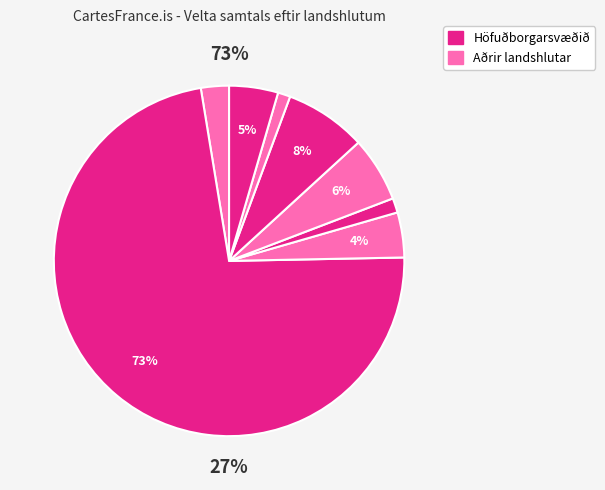

Count the number of slices in the pie.

8